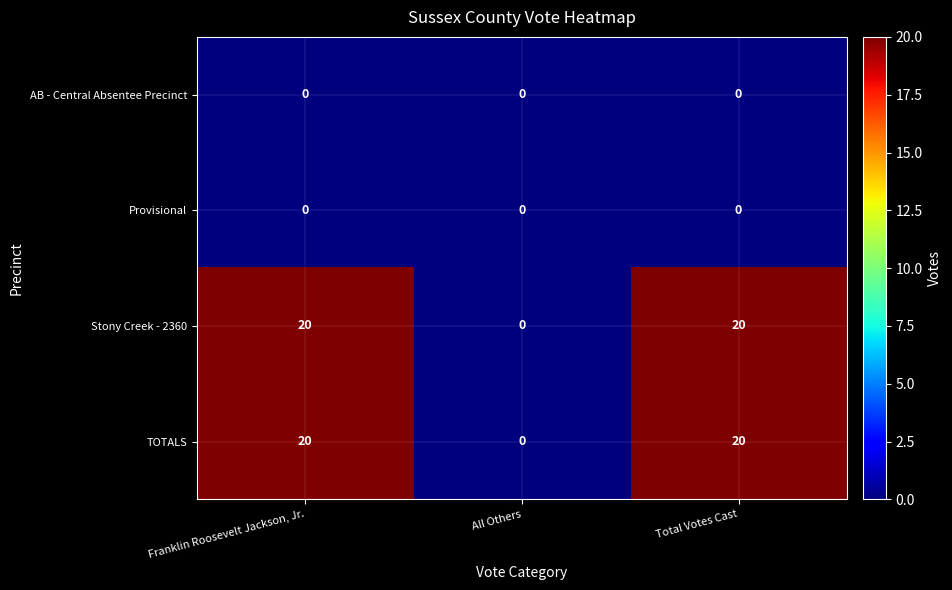

What is the maximum value for TOTALS?

20